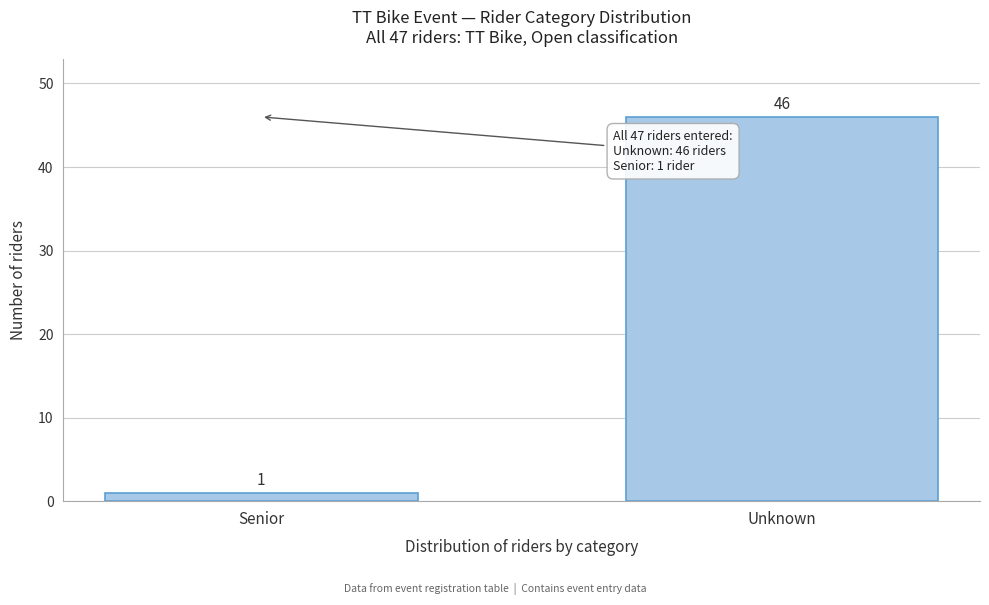

Reading right to left, extract all data points from this chart.

Unknown=46	Senior=1